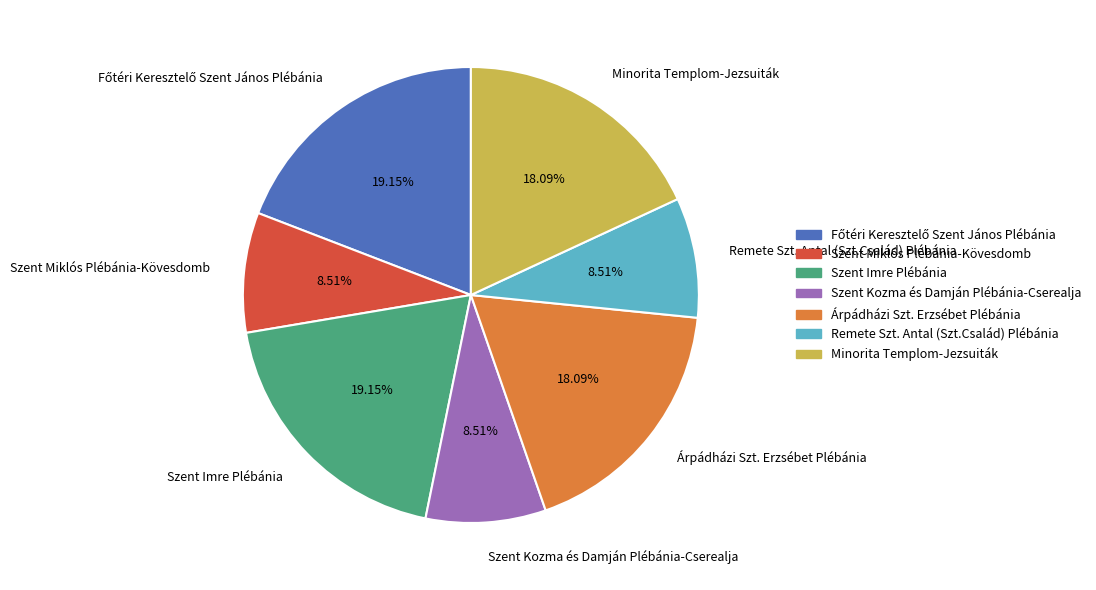

True or false: Szent Miklós Plébánia-Kövesdomb accounts for 9% of the total.

True